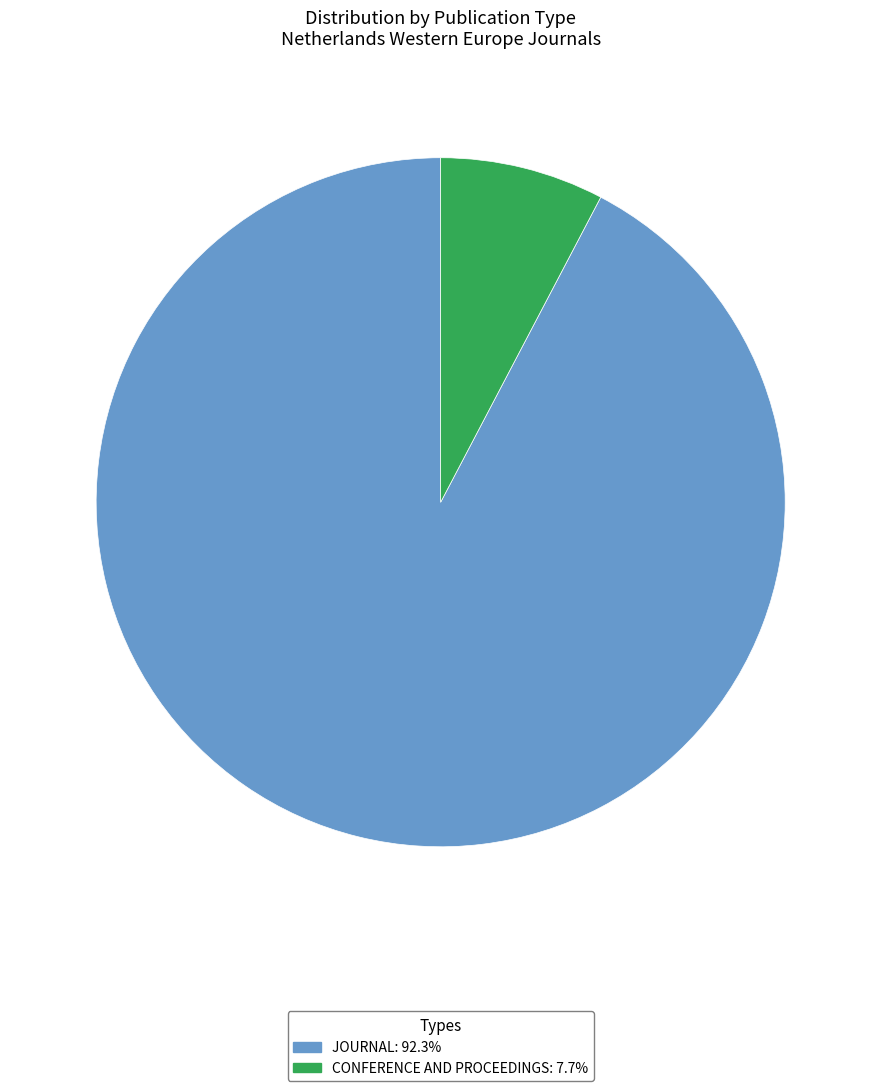

Is there a majority slice in this chart?

Yes